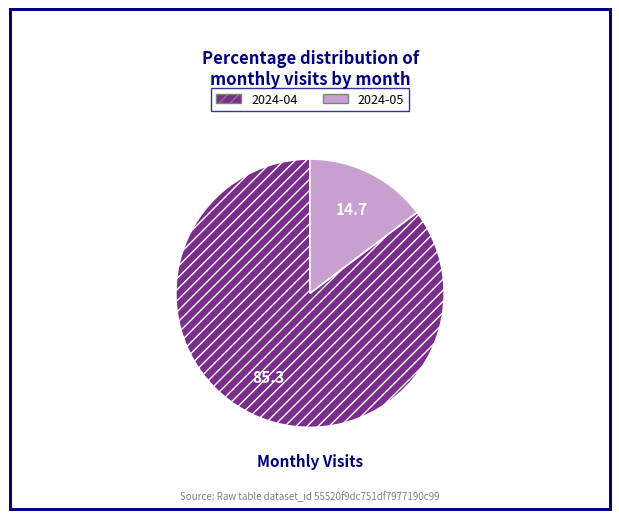

Rank the categories by value from lowest to highest.

2024-05, 2024-04